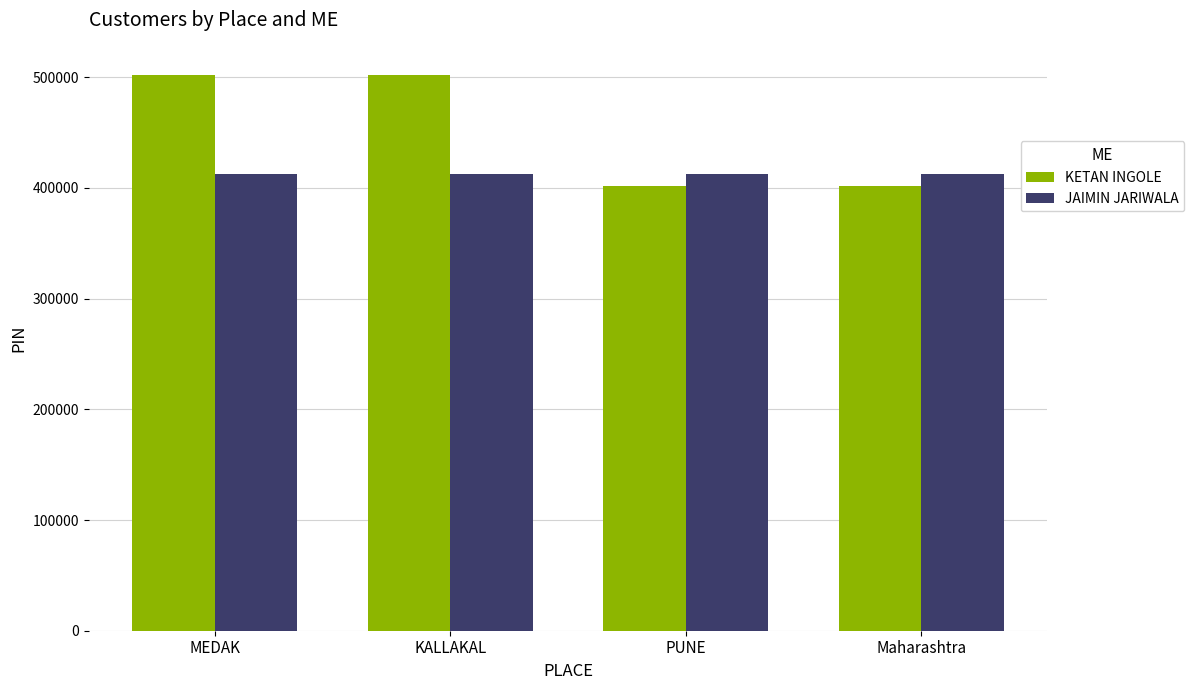

What is the value of the JAIMIN JARIWALA bar at the 4th from the left?

412220